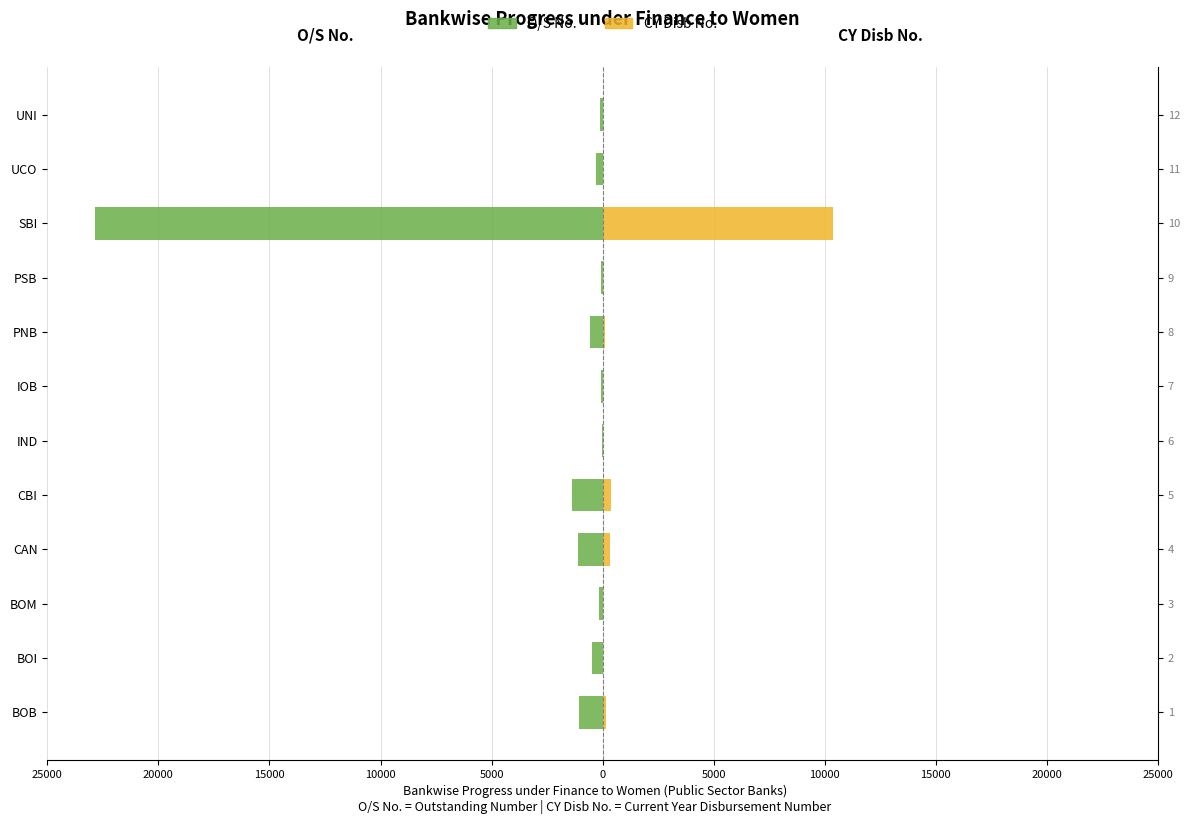

What are all the series names shown in the legend?

O/S No., CY Disb No.